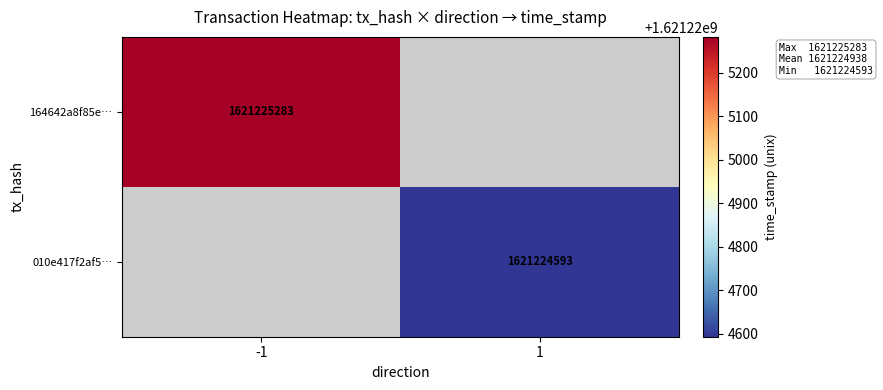

What is the sum of the 010e417f2af566650c0439f71580719430702ea values at 1 and 0?

1621224594